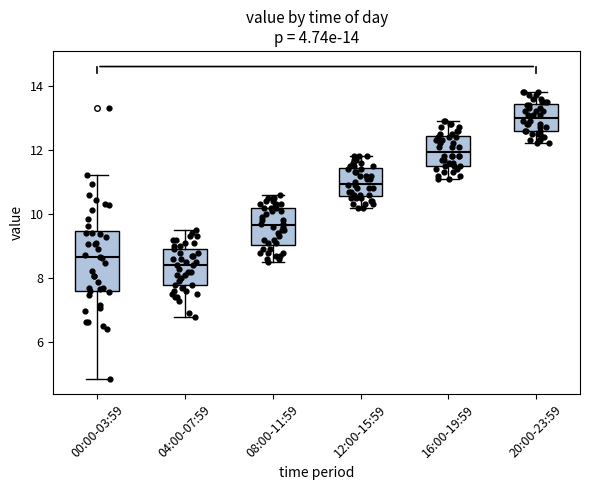

Which box is the tallest, from its lower edge to its upper edge?

00:00-03:59